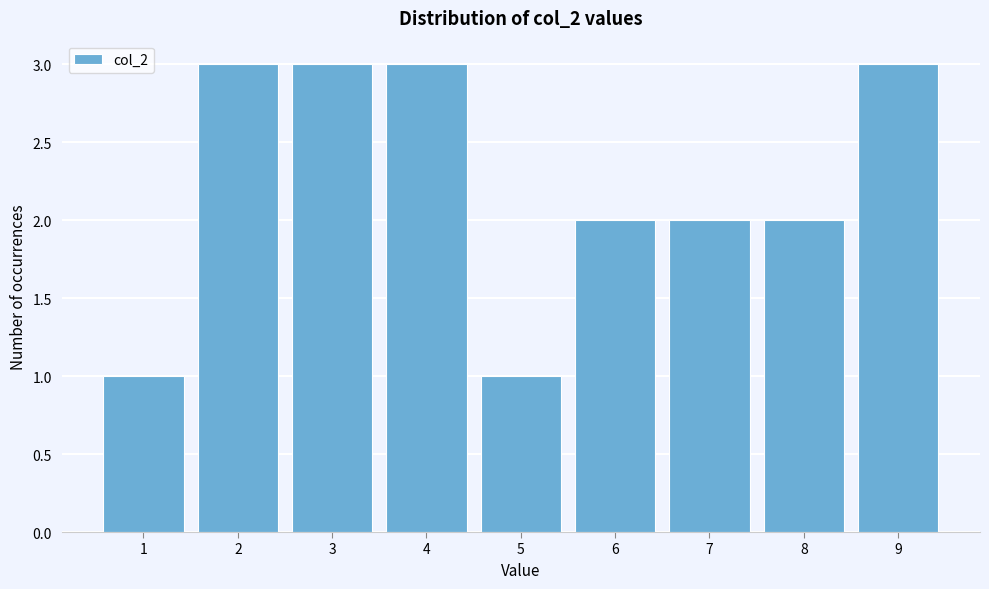

Reading left to right, transcribe this chart: for each bar, give the range it covers on the x-axis and its height. The values are not printed on the chart, so give them approximately, as read against the axis.

0.5 to 1.5: 1
1.5 to 2.5: 3
2.5 to 3.5: 3
3.5 to 4.5: 3
4.5 to 5.5: 1
5.5 to 6.5: 2
6.5 to 7.5: 2
7.5 to 8.5: 2
8.5 to 9.5: 3